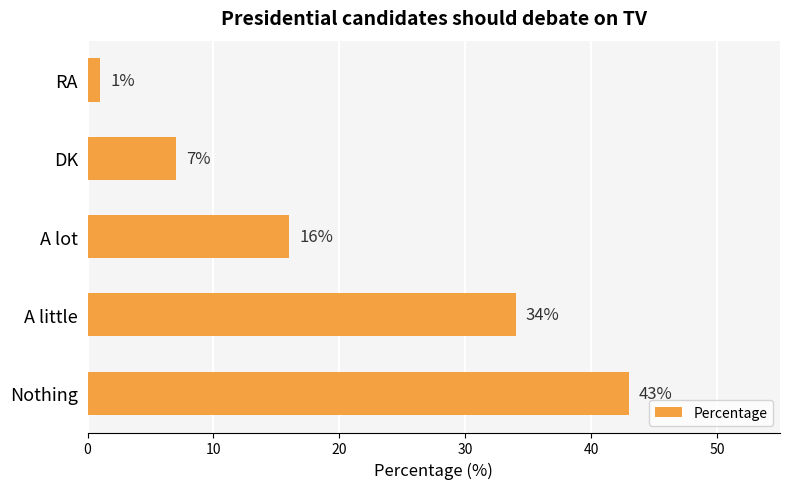

What is the maximum value shown in the chart?

43